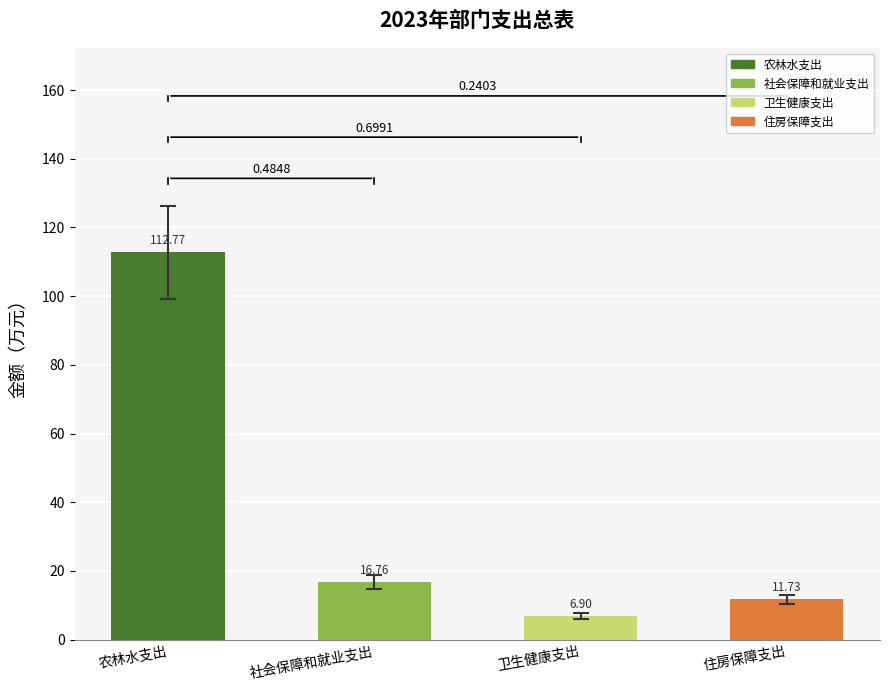

Approximately how many times larger is the value at 住房保障支出 compared to 卫生健康支出?

1.7